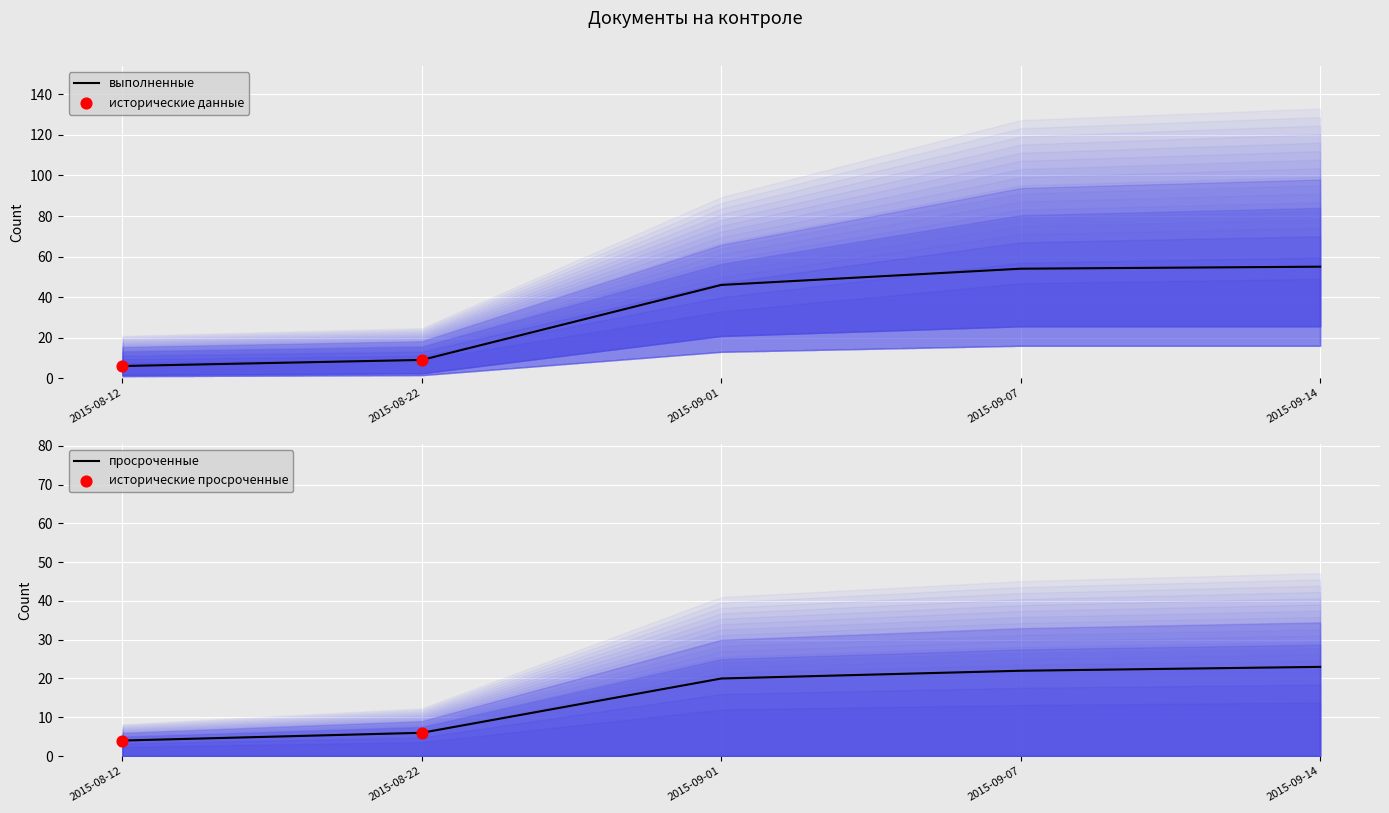

Is it true that выполненные equals 54 at 2015-09-07?

True